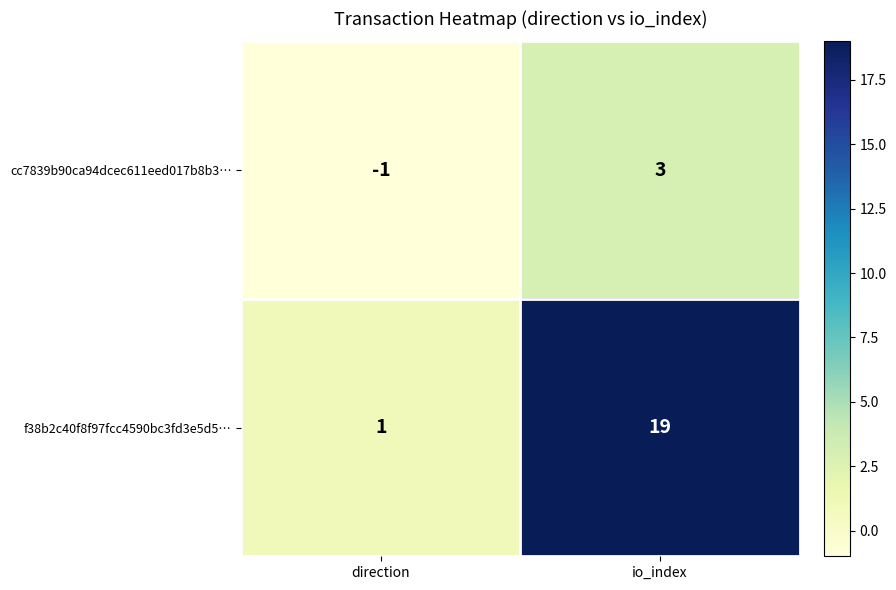

Where is cc7839b90ca94dcec611eed017b8b3… nearest to the value 1?

direction